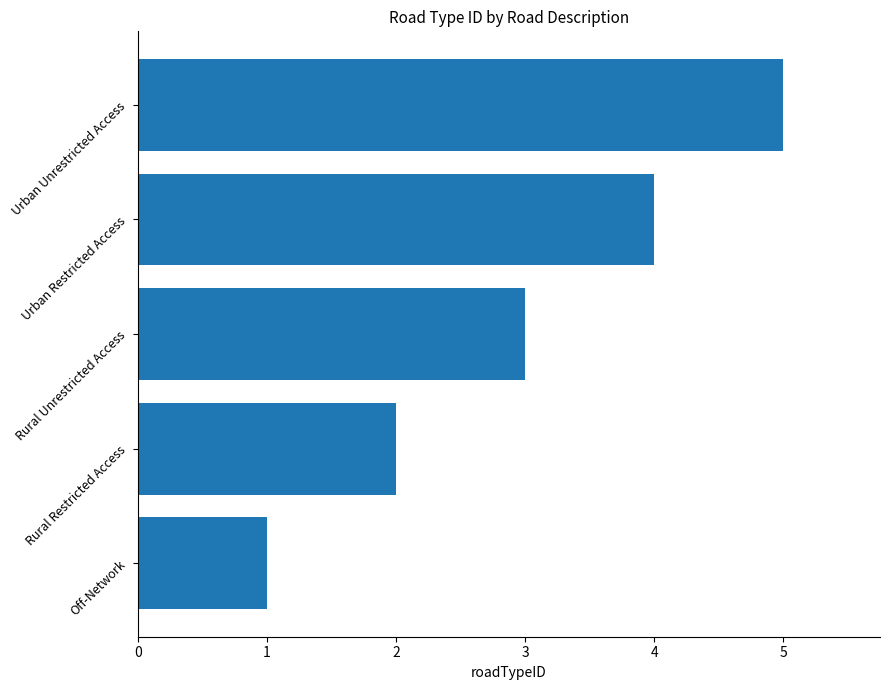

What is the approximate value at Urban Restricted Access?

4